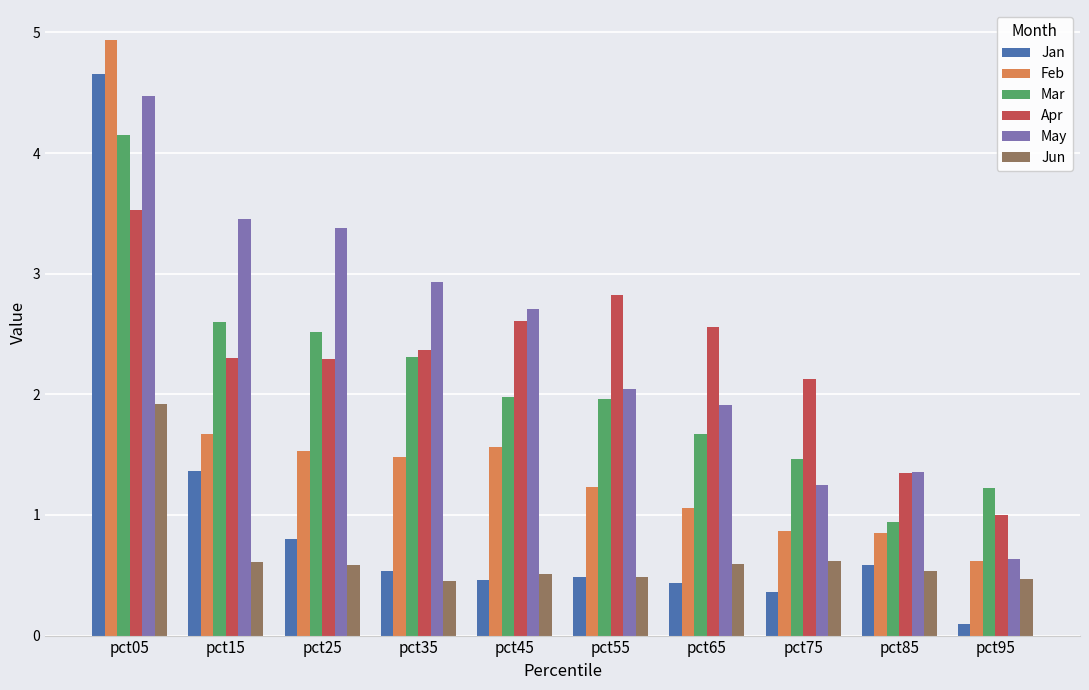

What is the total value across all series at pct45?

9.8